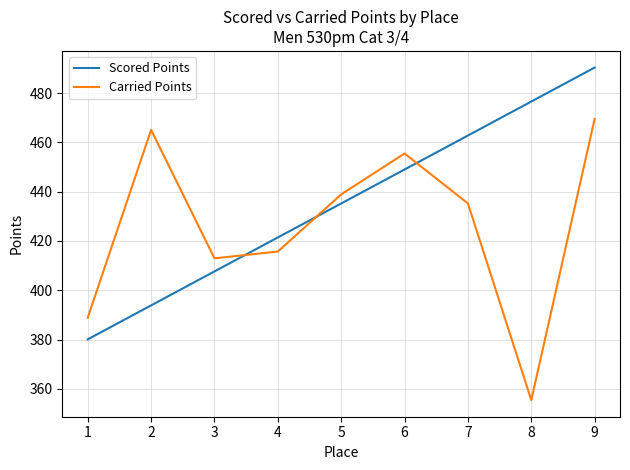

How many interior local valleys does the Carried Points series have?

2